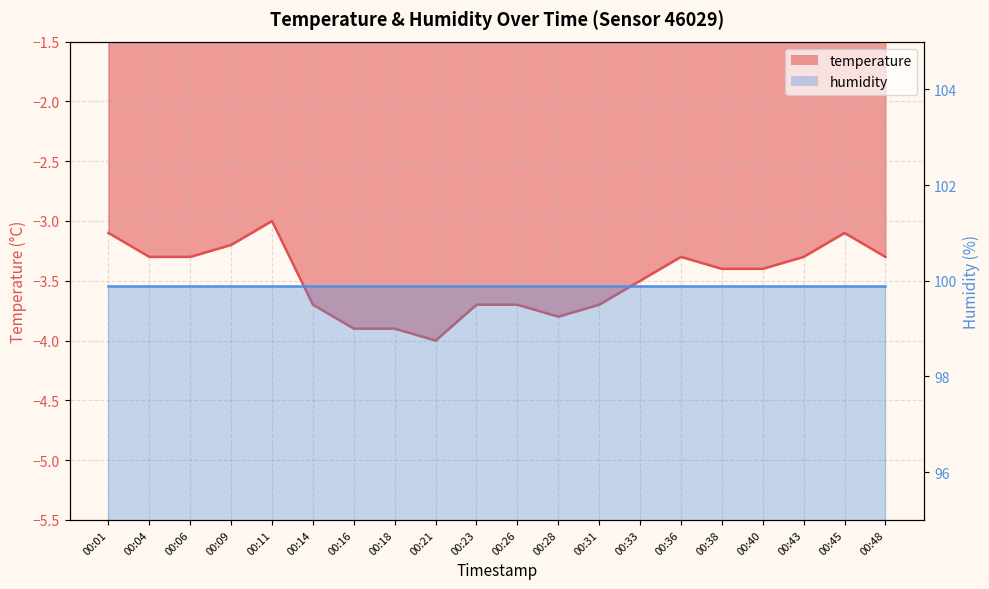

Is it true that the value at 00:14 is -3.7?

True